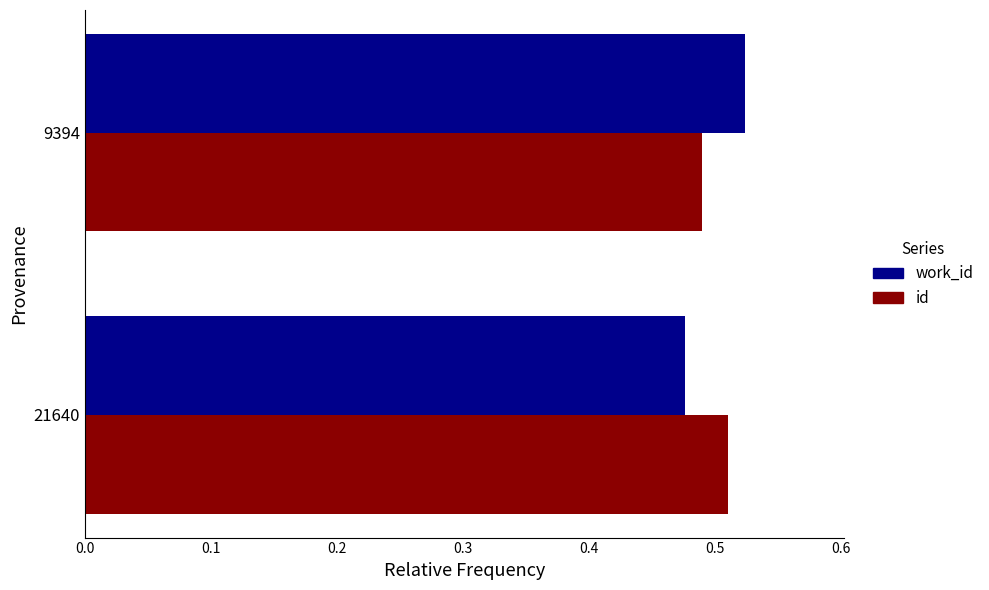

Which category has the lowest value across all series?

21640